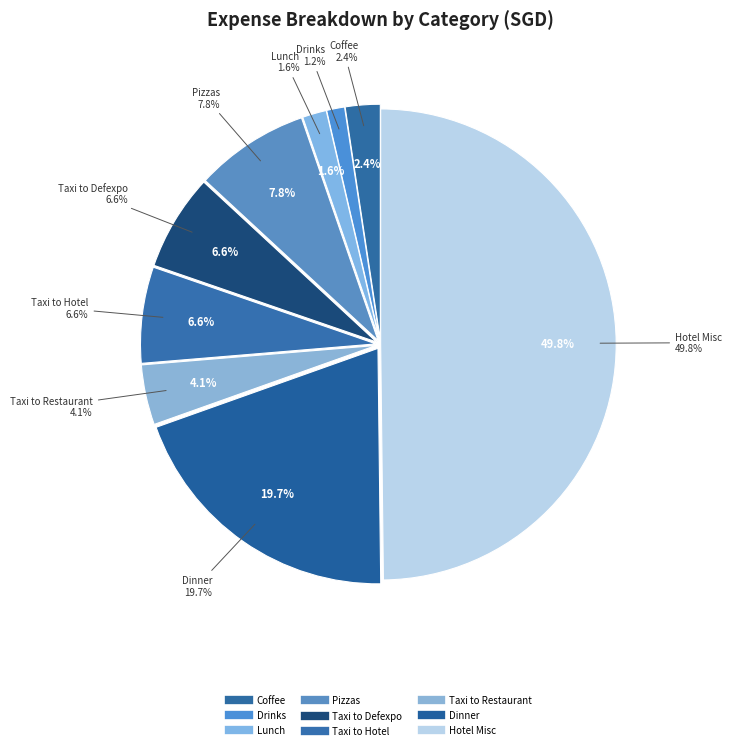

Which category has the biggest portion of the pie?

Hotel Misc